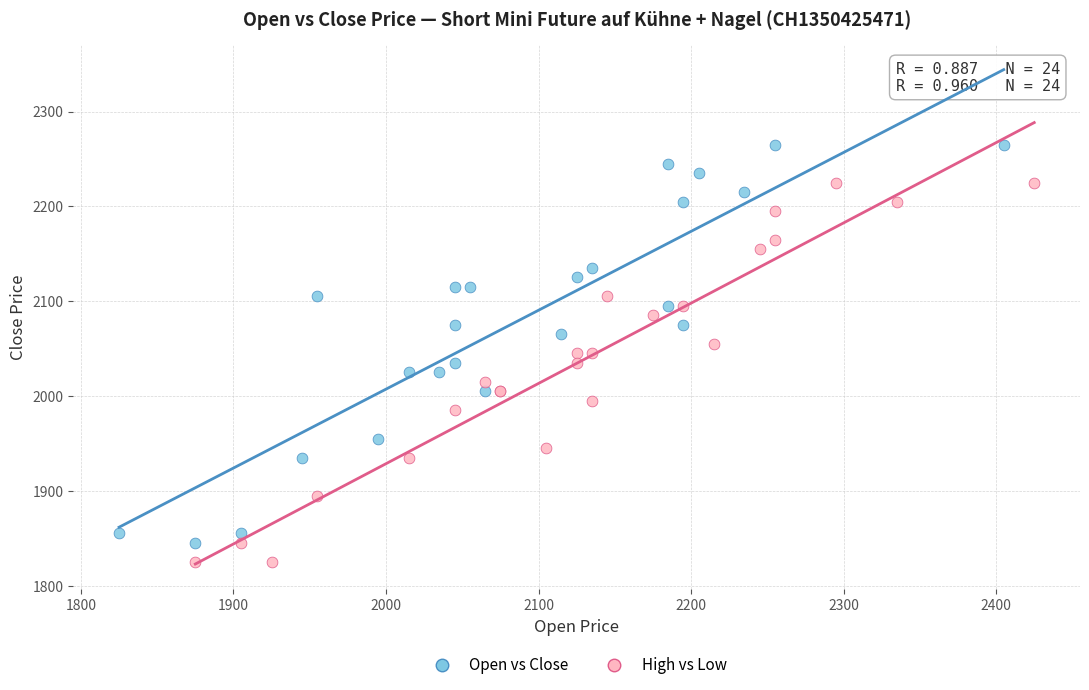

Which series contains the highest Y value?

Open vs Close